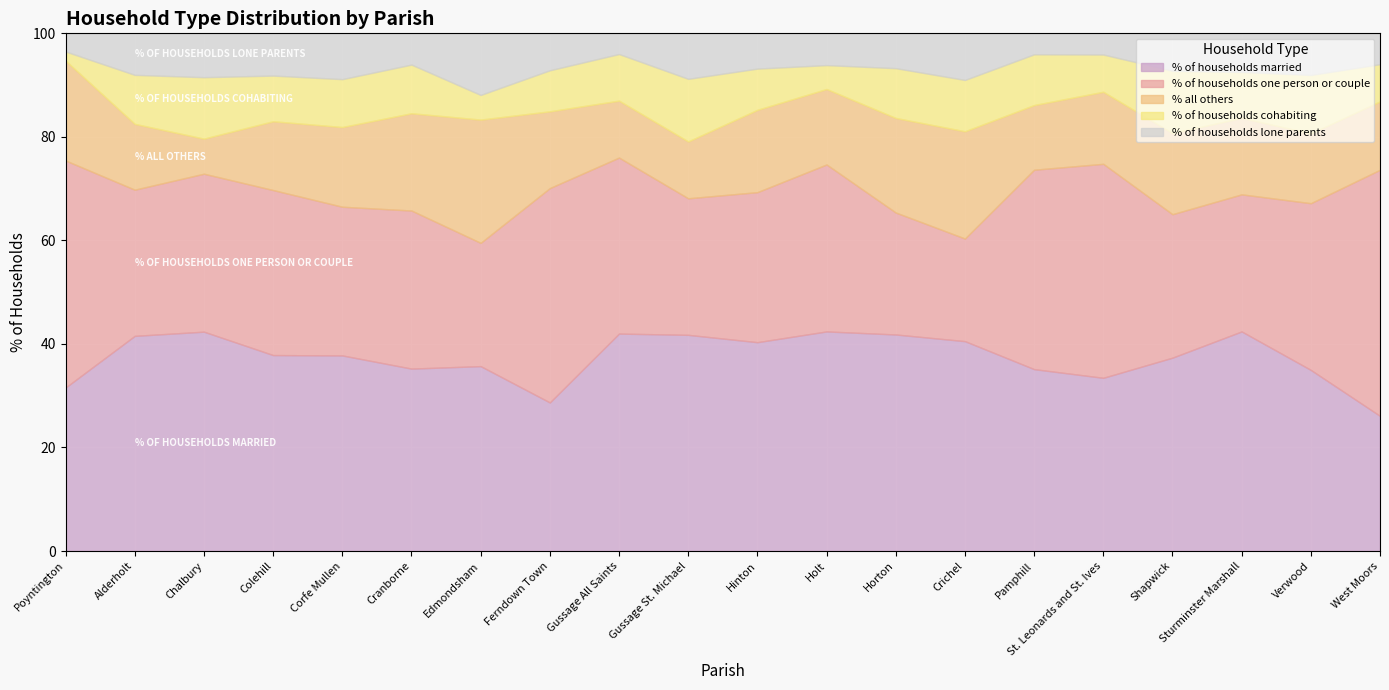

What is the difference between the second highest and minimum values in the % of households one person or couple series?

24.0